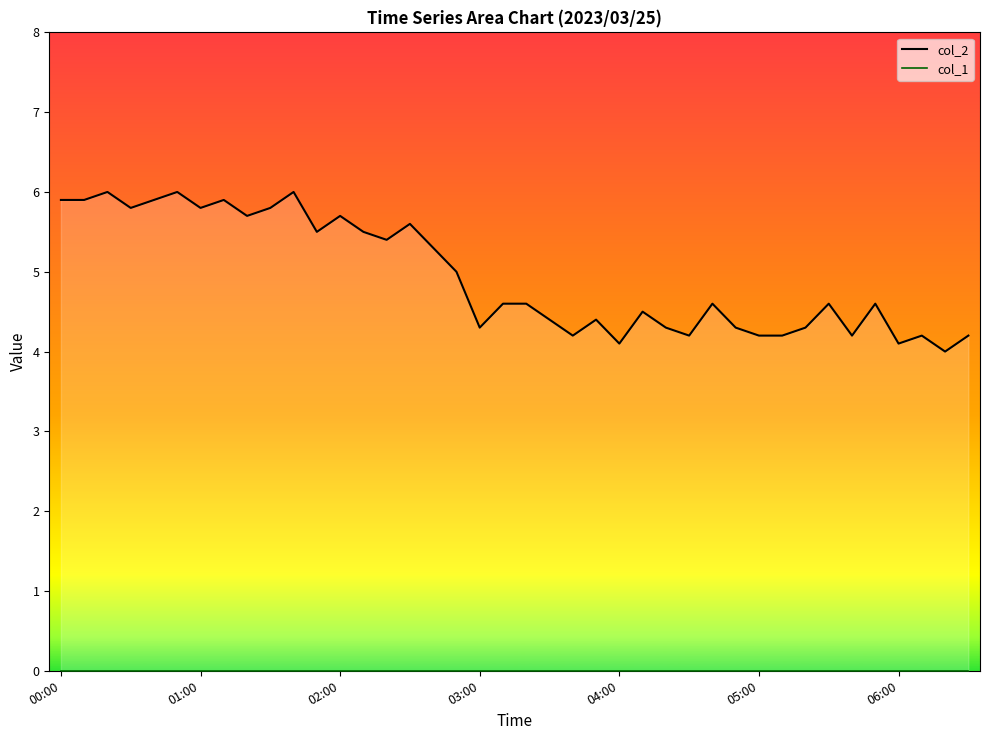

Which series has the largest total across all categories?

col_2 line